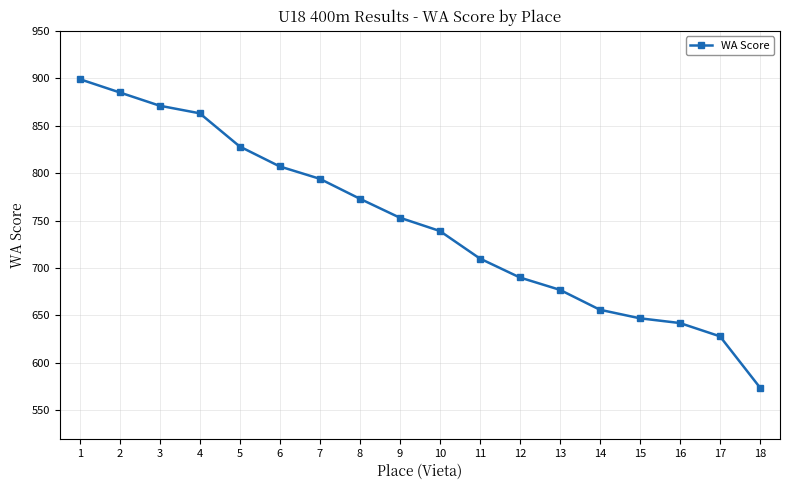

What is the maximum value shown in the chart?

899